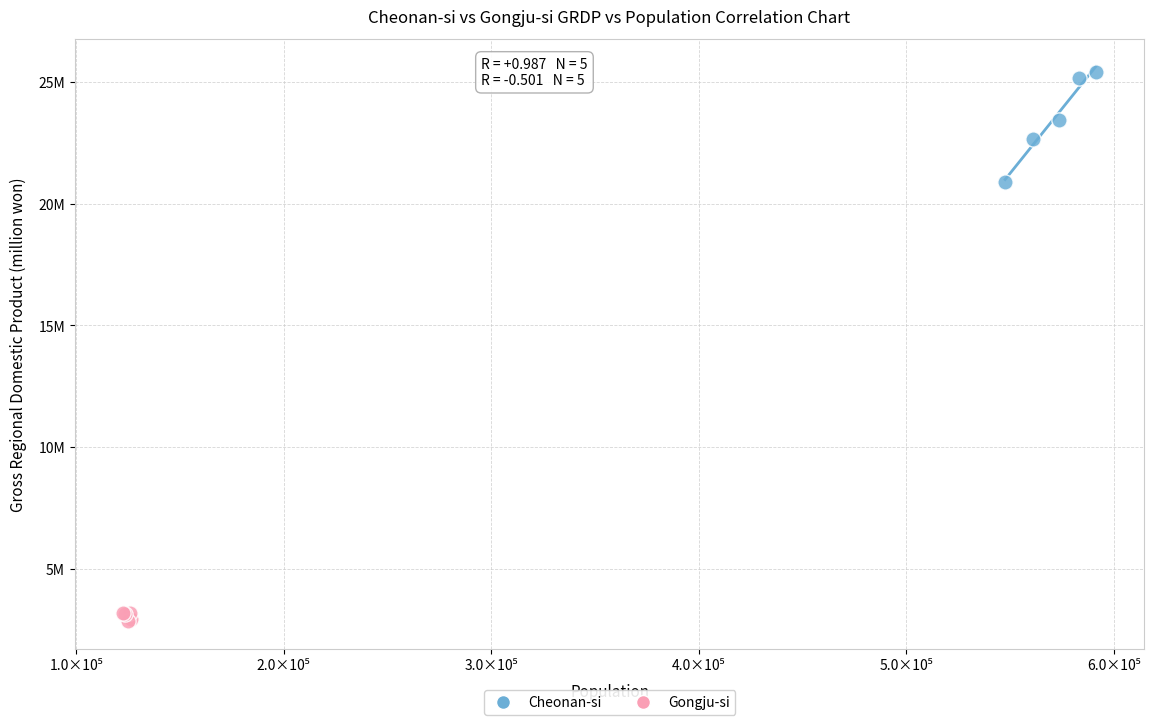

What are all the series names shown in the legend?

Cheonan-si, Gongju-si